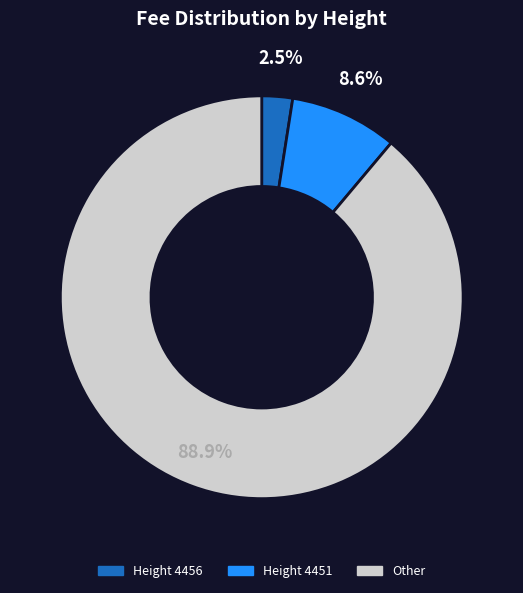

Is there any slice that represents more than half of the pie?

Yes